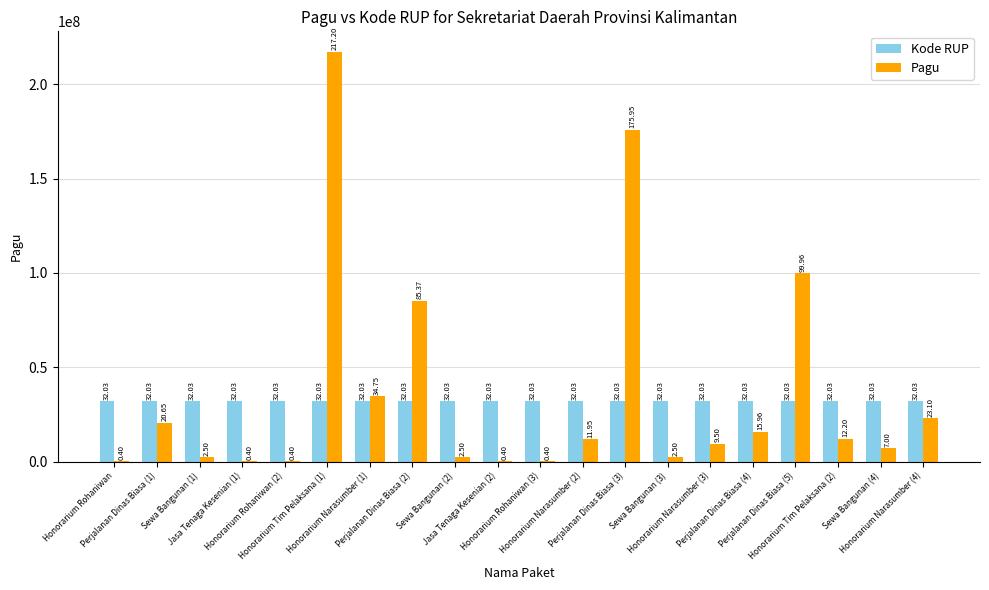

What is the difference between the Kode RUP values at Perjalanan Dinas Biasa (1) and Honorarium Tim Pelaksana (2)?

90